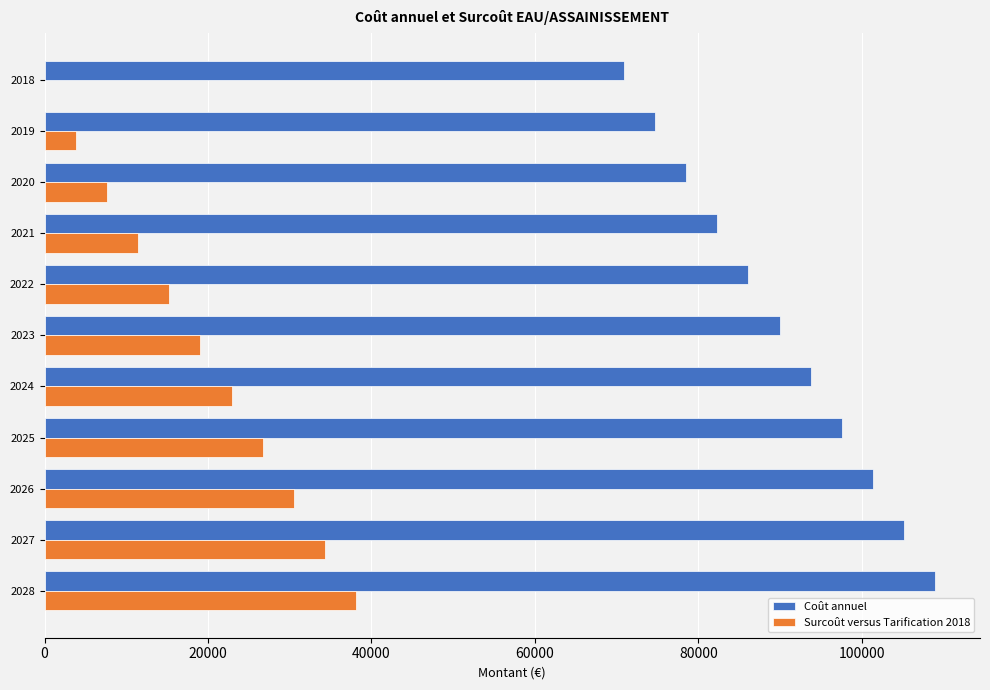

The value of Coût annuel at 2018 is 70890.0. True or false?

True